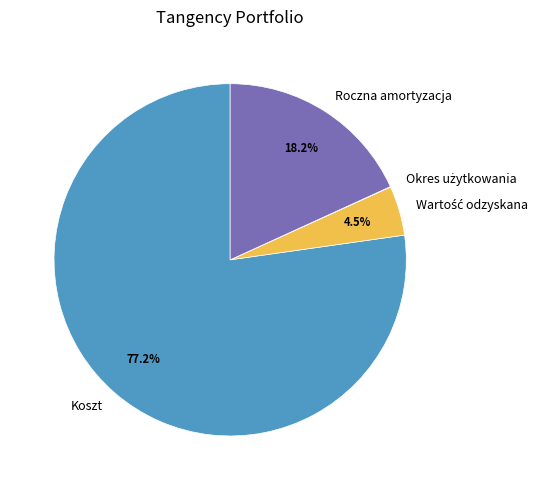

Does Koszt represent more than half of the total?

Yes